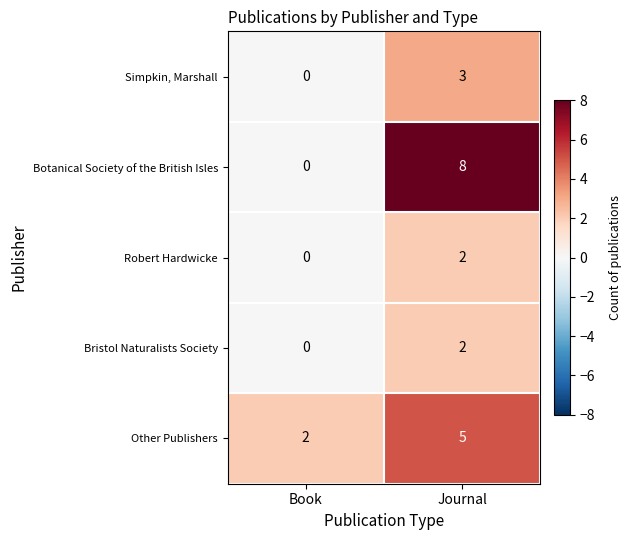

What is the sum of the Simpkin, Marshall values at Journal and Book?

3